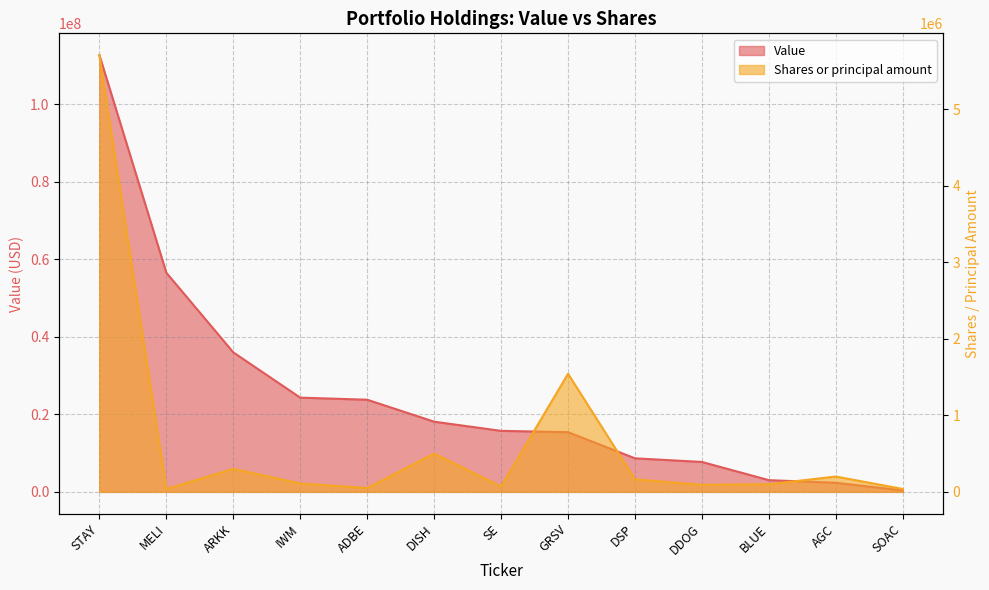

The Value series shows 25946083 at GRSV. True or false?

False